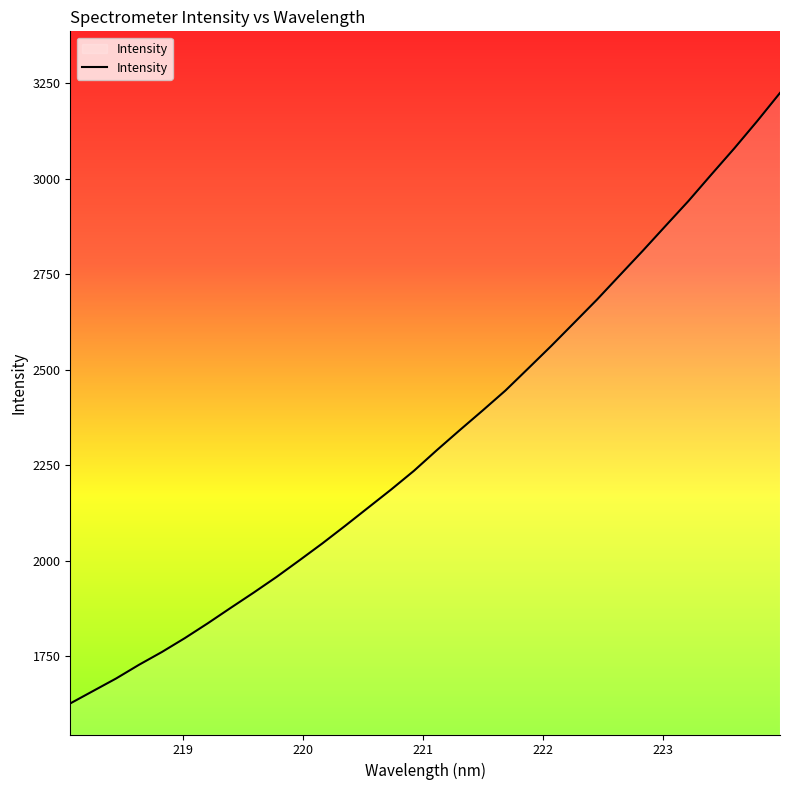

What is the difference between the maximum and minimum values?

1598.1